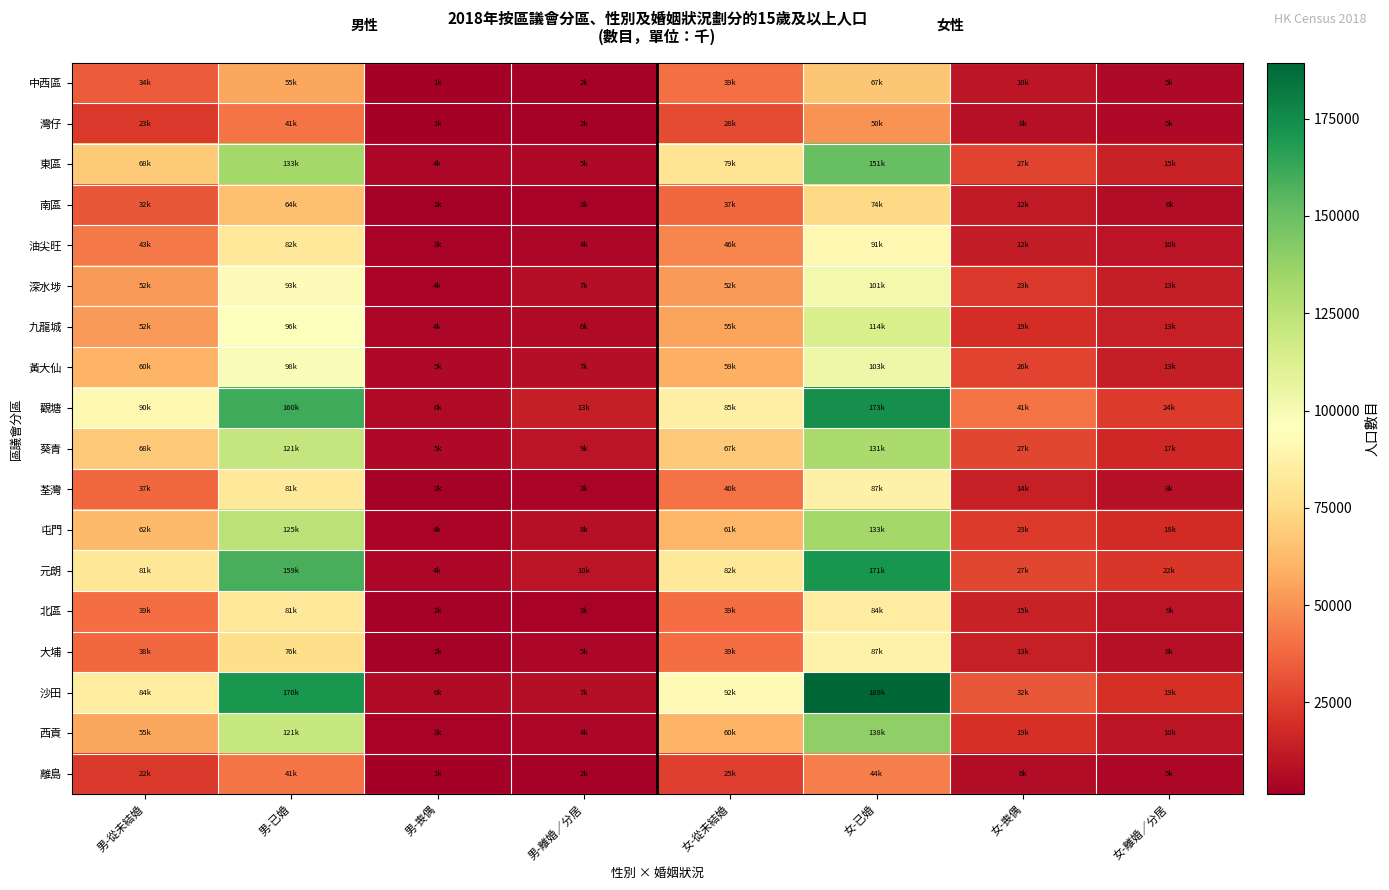

Reading left to right, what are all the values shown in this chart?

中西區: 男-從未結婚=34000	男-已婚=55800	男-喪偶=1800	男-離婚／分居=2500	女-從未結婚=39700	女-已婚=67200	女-喪偶=10500	女-離婚／分居=5600
灣仔: 男-從未結婚=23400	男-已婚=41400	男-喪偶=1700	男-離婚／分居=2700	女-從未結婚=28900	女-已婚=50600	女-喪偶=8100	女-離婚／分居=5800
東區: 男-從未結婚=68300	男-已婚=133000	男-喪偶=4900	男-離婚／分居=5200	女-從未結婚=79400	女-已婚=151000	女-喪偶=27000	女-離婚／分居=15000
南區: 男-從未結婚=32700	男-已婚=64800	男-喪偶=2700	男-離婚／分居=3500	女-從未結婚=37400	女-已婚=74300	女-喪偶=12200	女-離婚／分居=6900
油尖旺: 男-從未結婚=43100	男-已婚=82100	男-喪偶=3000	男-離婚／分居=4600	女-從未結婚=46900	女-已婚=91200	女-喪偶=12600	女-離婚／分居=10000
深水埗: 男-從未結婚=52500	男-已婚=93100	男-喪偶=4000	男-離婚／分居=7500	女-從未結婚=52300	女-已婚=101500	女-喪偶=23000	女-離婚／分居=13700
九龍城: 男-從未結婚=52100	男-已婚=96400	男-喪偶=4600	男-離婚／分居=6400	女-從未結婚=55400	女-已婚=114300	女-喪偶=19500	女-離婚／分居=13900
黃大仙: 男-從未結婚=60300	男-已婚=98100	男-喪偶=5800	男-離婚／分居=7300	女-從未結婚=59100	女-已婚=103600	女-喪偶=26700	女-離婚／分居=13700
觀塘: 男-從未結婚=90800	男-已婚=160900	男-喪偶=6300	男-離婚／分居=13800	女-從未結婚=85900	女-已婚=173800	女-喪偶=41100	女-離婚／分居=24000
葵青: 男-從未結婚=68200	男-已婚=121700	男-喪偶=5500	男-離婚／分居=9500	女-從未結婚=67500	女-已婚=131200	女-喪偶=27800	女-離婚／分居=17300
荃灣: 男-從未結婚=37700	男-已婚=81800	男-喪偶=2200	男-離婚／分居=3700	女-從未結婚=40700	女-已婚=87000	女-喪偶=14200	女-離婚／分居=8300
屯門: 男-從未結婚=62400	男-已婚=125400	男-喪偶=4100	男-離婚／分居=8100	女-從未結婚=61400	女-已婚=133100	女-喪偶=23900	女-離婚／分居=18400
元朗: 男-從未結婚=81400	男-已婚=159200	男-喪偶=4900	男-離婚／分居=10200	女-從未結婚=82200	女-已婚=171200	女-喪偶=27300	女-離婚／分居=22000
北區: 男-從未結婚=39100	男-已婚=81700	男-喪偶=2500	男-離婚／分居=3500	女-從未結婚=39300	女-已婚=84700	女-喪偶=15000	女-離婚／分居=9500
大埔: 男-從未結婚=38100	男-已婚=76800	男-喪偶=2400	男-離婚／分居=5000	女-從未結婚=39100	女-已婚=87500	女-喪偶=13900	女-離婚／分居=8200
沙田: 男-從未結婚=84200	男-已婚=170900	男-喪偶=6400	男-離婚／分居=7800	女-從未結婚=92100	女-已婚=189400	女-喪偶=32400	女-離婚／分居=19800
西貢: 男-從未結婚=55800	男-已婚=121000	男-喪偶=3300	男-離婚／分居=4800	女-從未結婚=60800	女-已婚=138900	女-喪偶=19900	女-離婚／分居=10900
離島: 男-從未結婚=22700	男-已婚=41400	男-喪偶=1400	男-離婚／分居=2400	女-從未結婚=25600	女-已婚=44300	女-喪偶=6700	女-離婚／分居=5000